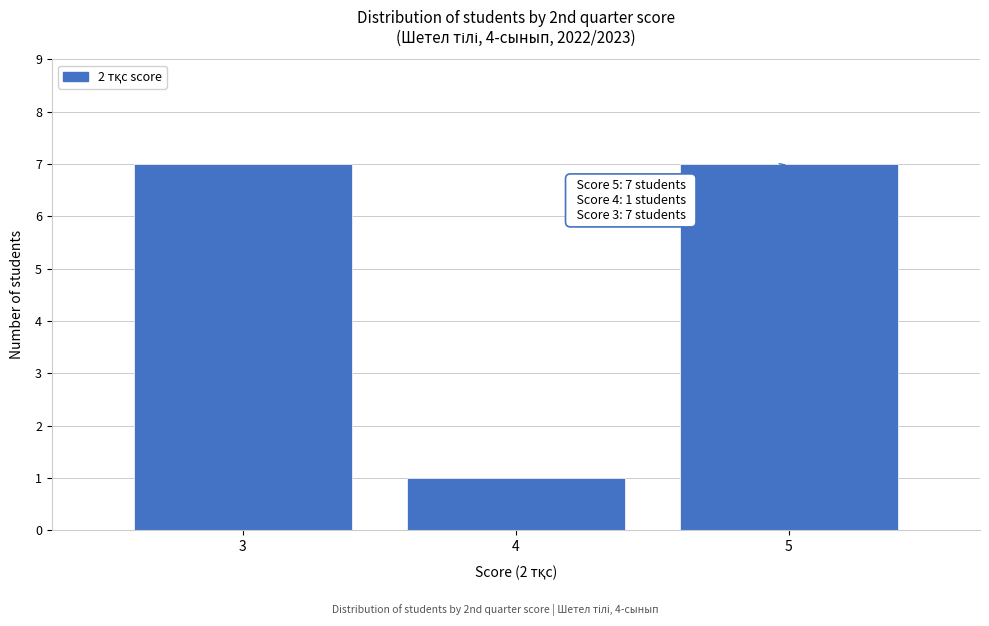

Reading left to right, transcribe all the data shown in this chart.

7	1	7